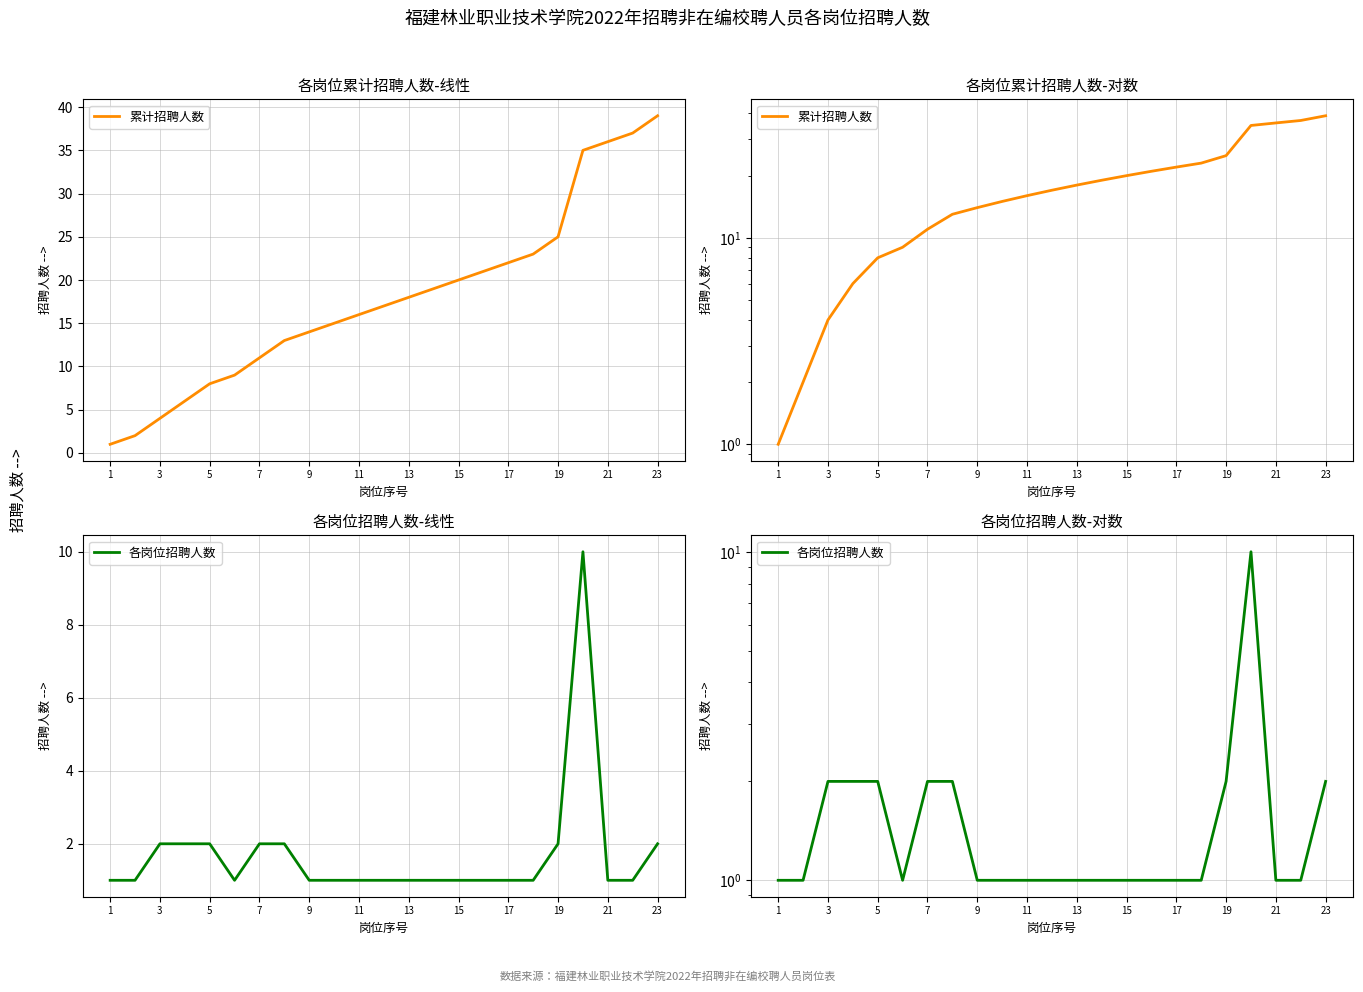

Rank the series at 15 from highest to lowest value.

累计招聘人数, 各岗位招聘人数